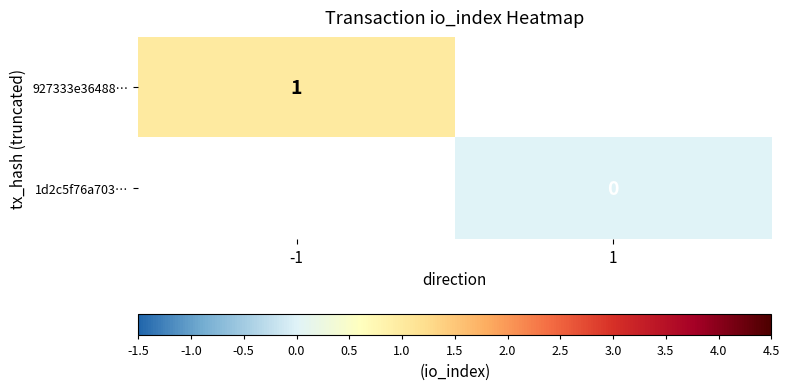

Which label corresponds to the smallest value in the chart?

1